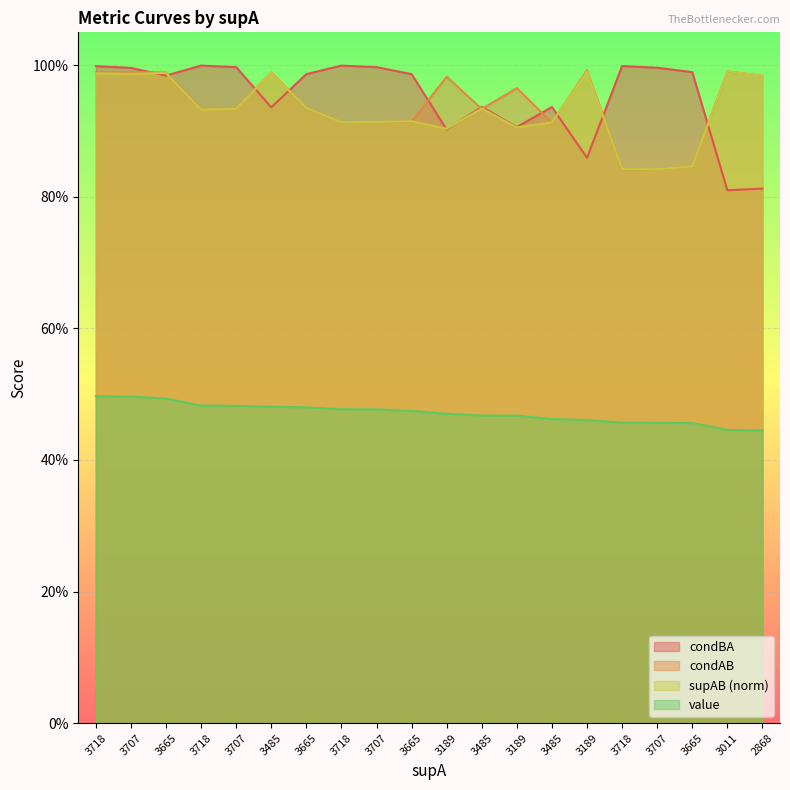

The condAB series shows 0.4 at 2868. True or false?

False